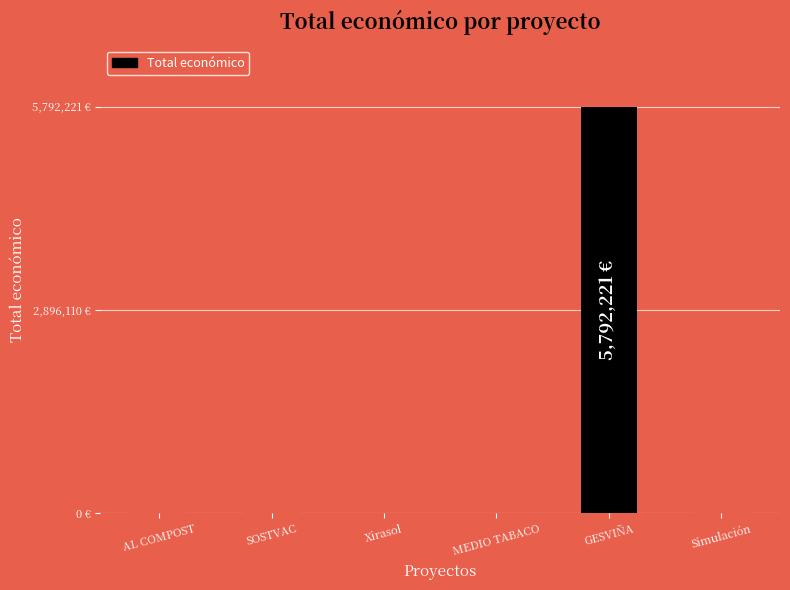

How many data points does each series have?

6